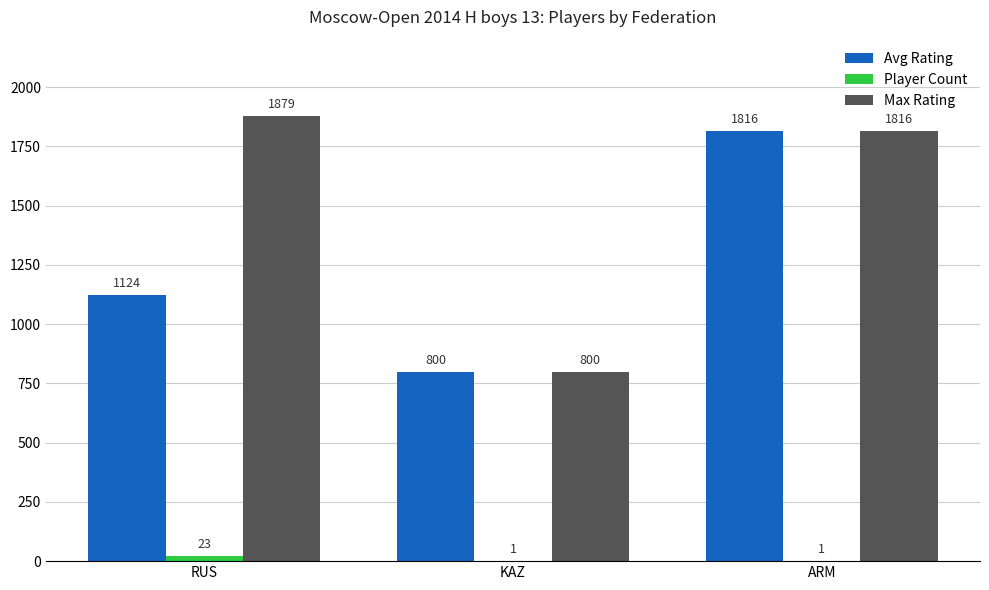

At which category is the sum across all series the highest?

ARM